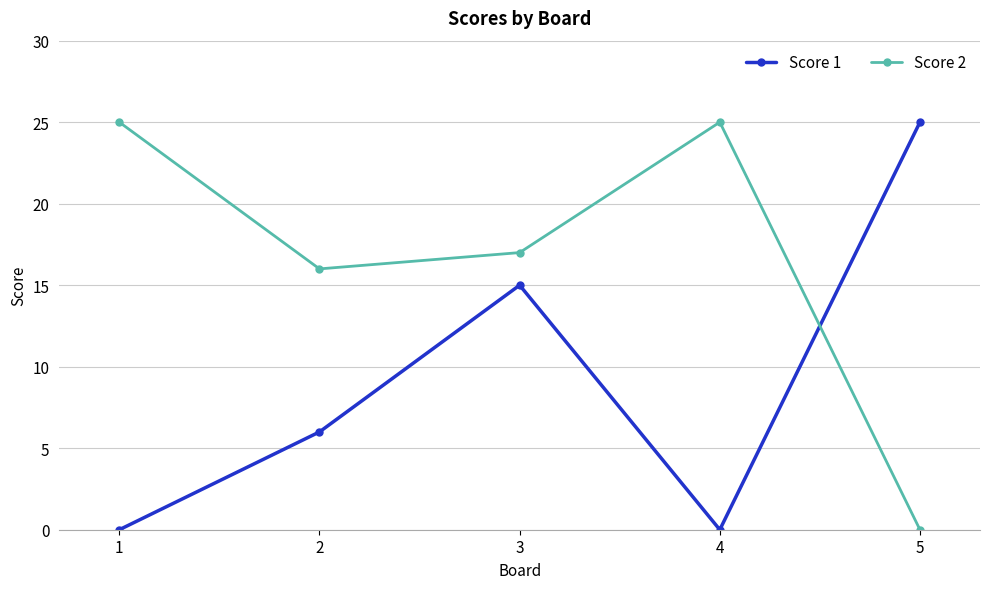

At which label does Score 2 reach its minimum?

5